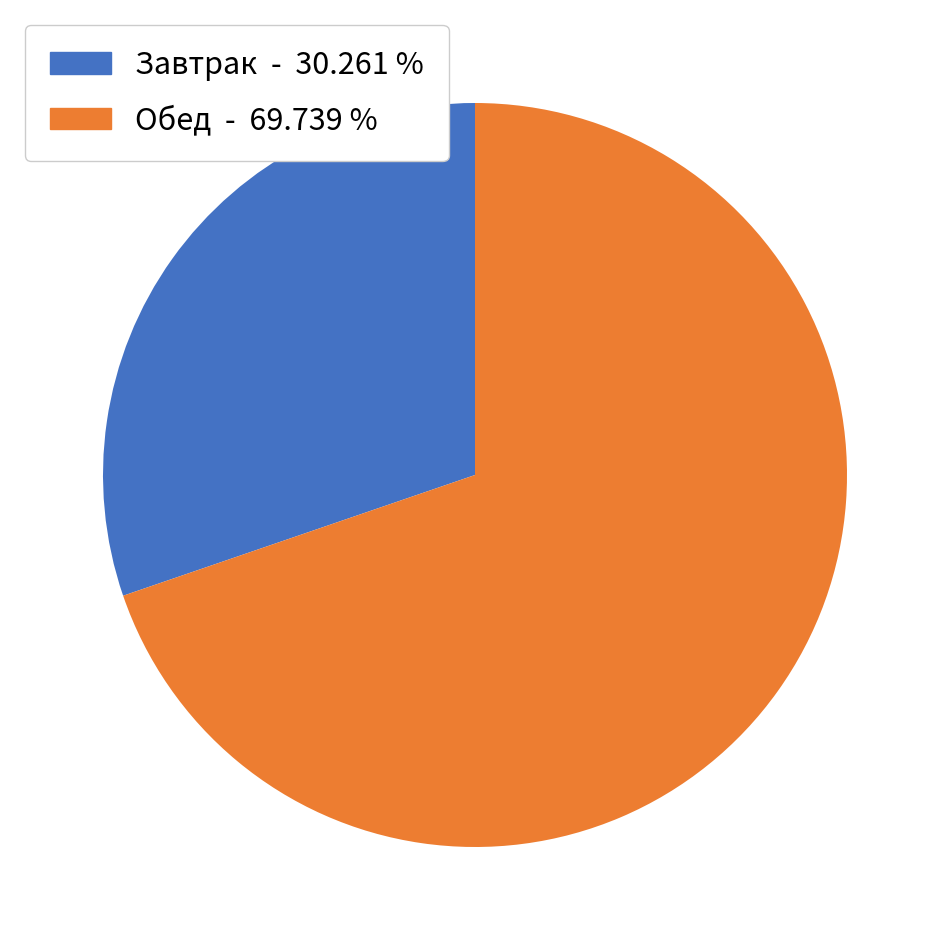

Is there any slice that represents more than half of the pie?

Yes